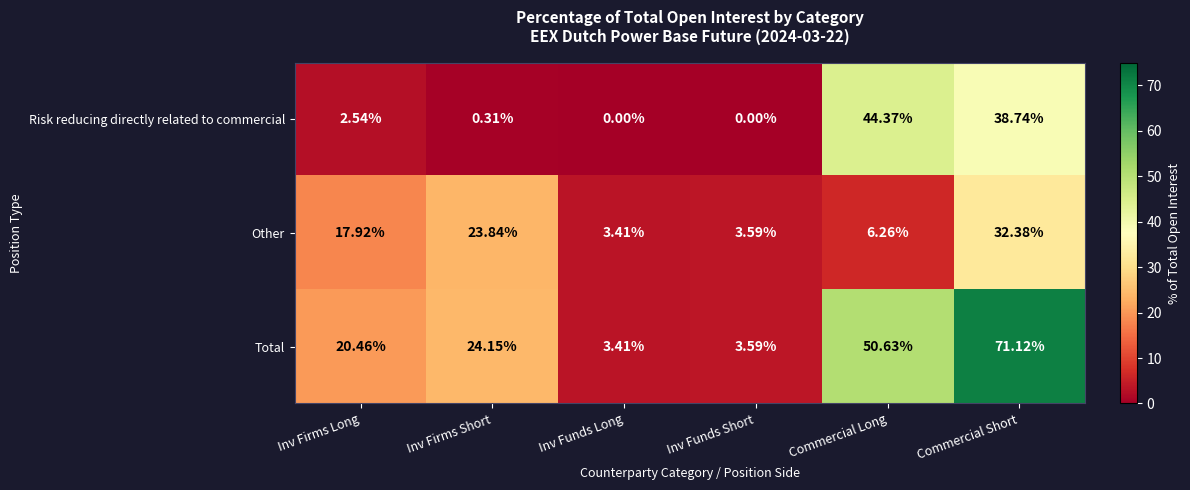

At which label is Total closest to 37?

Inv Firms Short